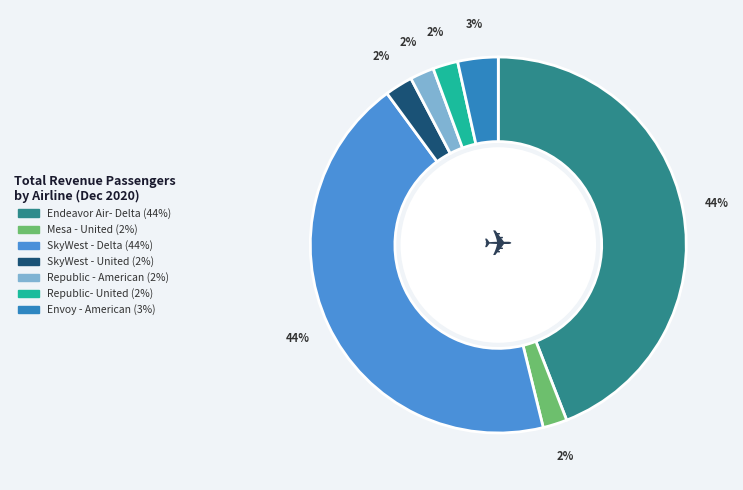

What percentage is NOT represented by SkyWest - Delta?

56.2%